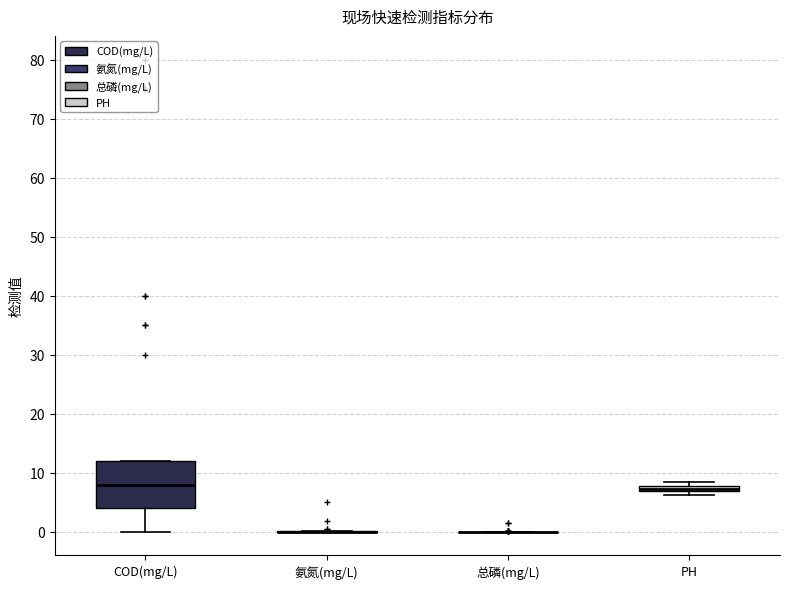

Comparing the boxes themselves (not the whiskers), which one is the tallest?

COD(mg/L)